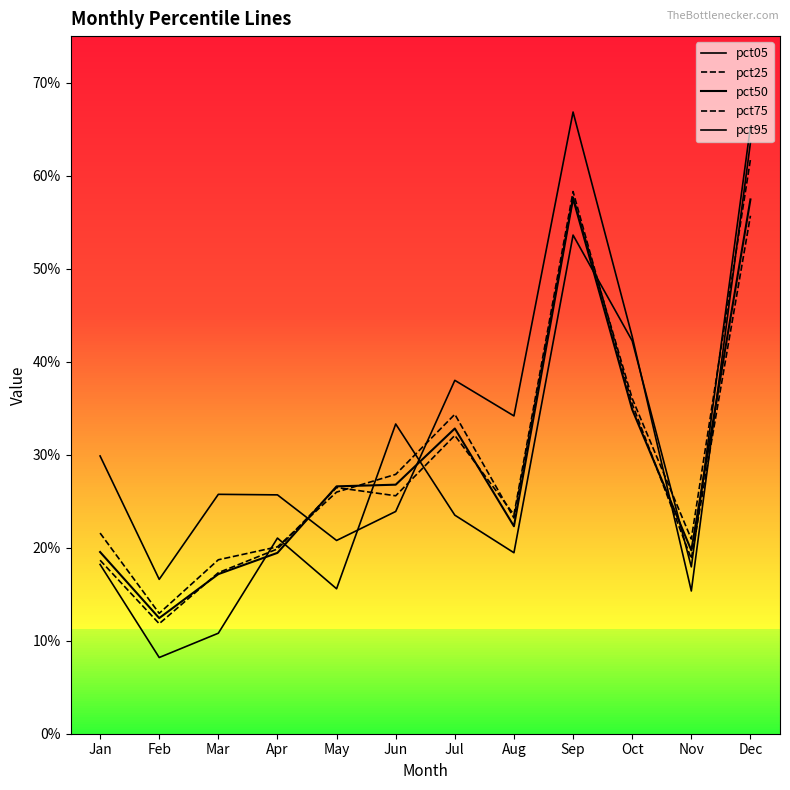

What are all the series names shown in the legend?

pct05, pct25, pct50, pct75, pct95